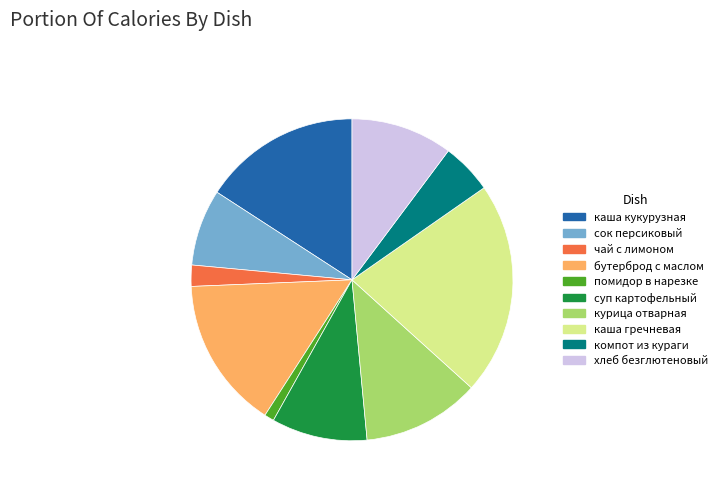

Combined, do курица отварная and компот из кураги account for over 50%?

No